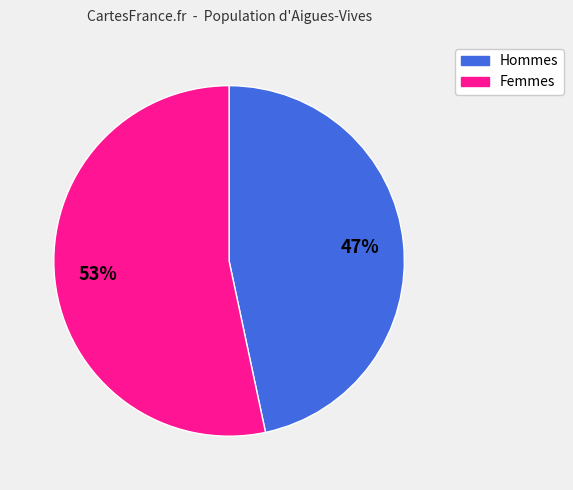

How many slices are in this pie chart?

2